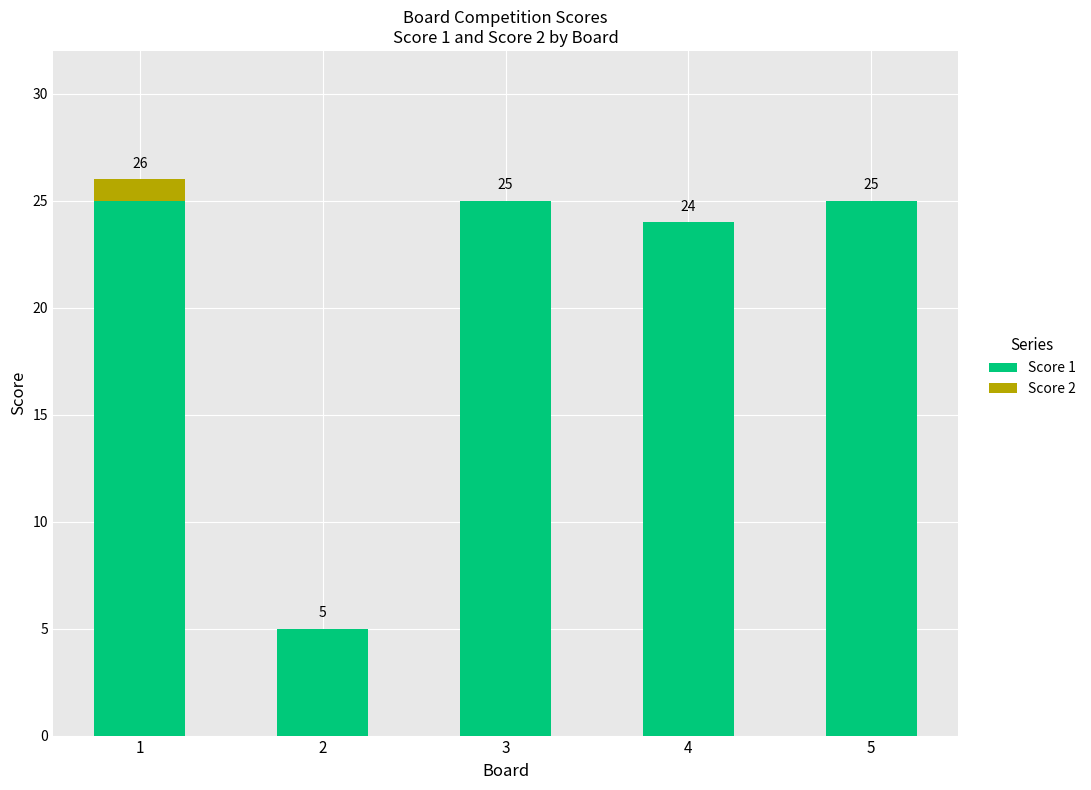

What is the highest value of the Score 1 series?

25